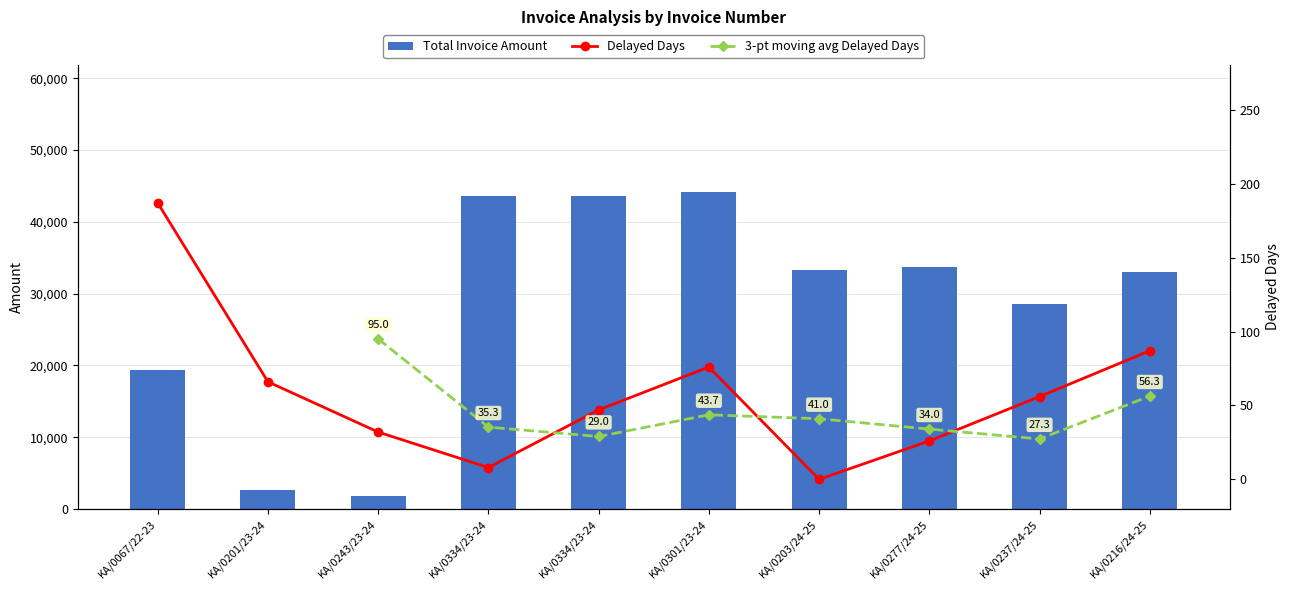

How many values in the Total Invoice Amount series are below 33344?

5